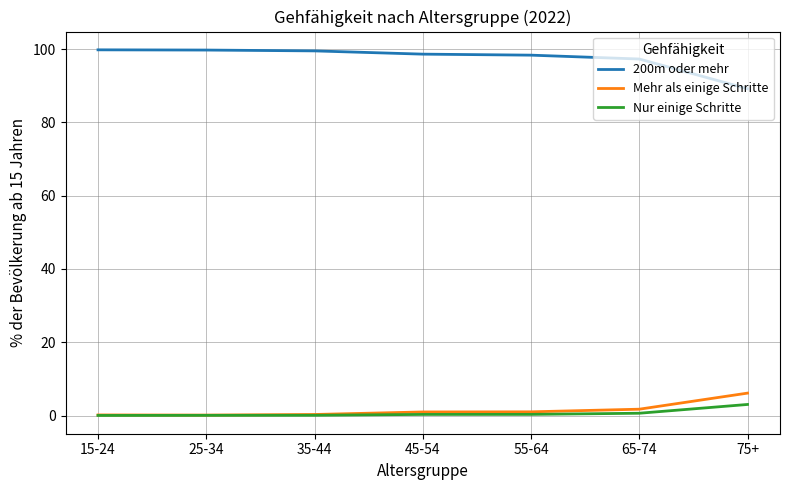

What is the highest value of the 200m oder mehr series?

99.8